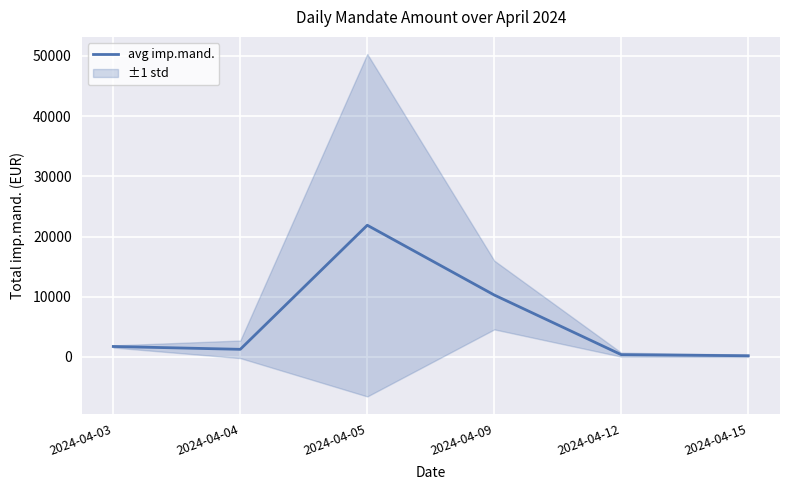

List the labels in order of value, smallest first.

2024-04-15, 2024-04-12, 2024-04-04, 2024-04-03, 2024-04-09, 2024-04-05